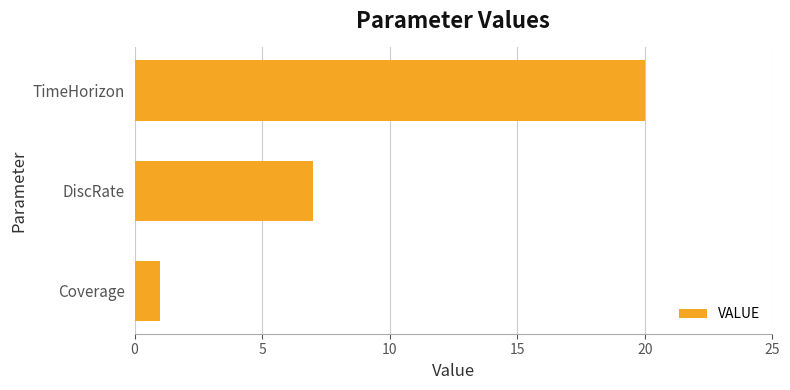

List the labels in order of value, smallest first.

Coverage, DiscRate, TimeHorizon